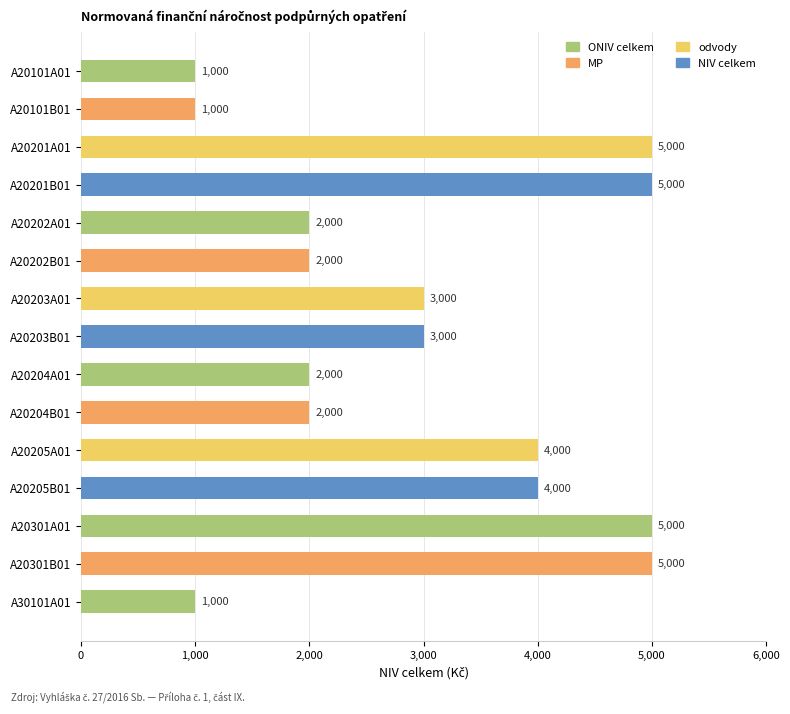

What is the maximum value shown in the chart?

5000